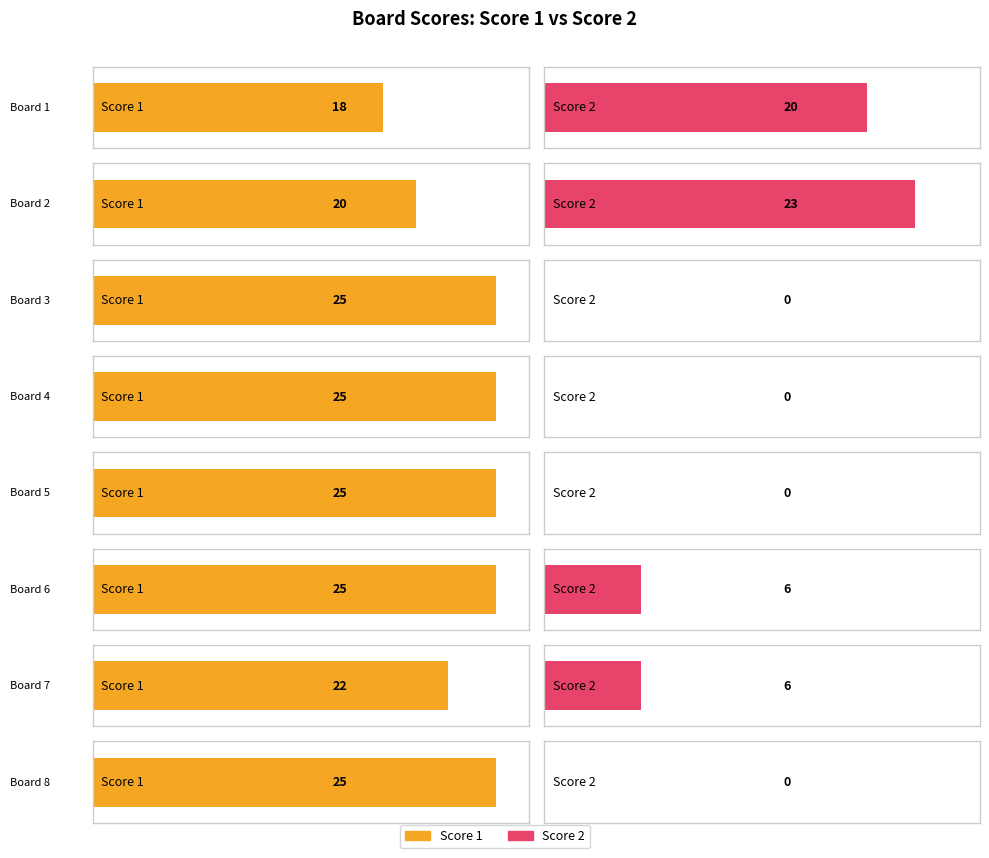

How many series are shown in this chart?

2